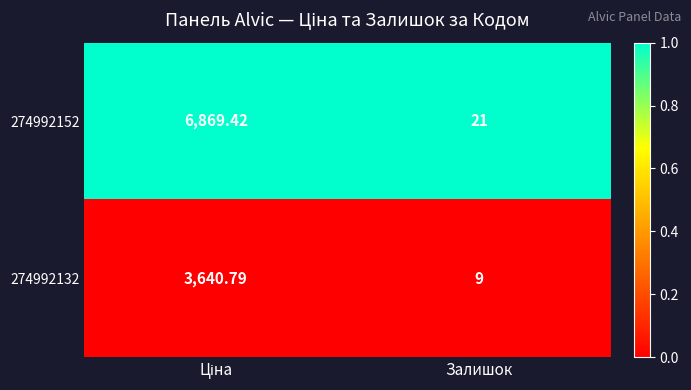

List the series in order of their peak value, lowest first.

274992132, 274992152